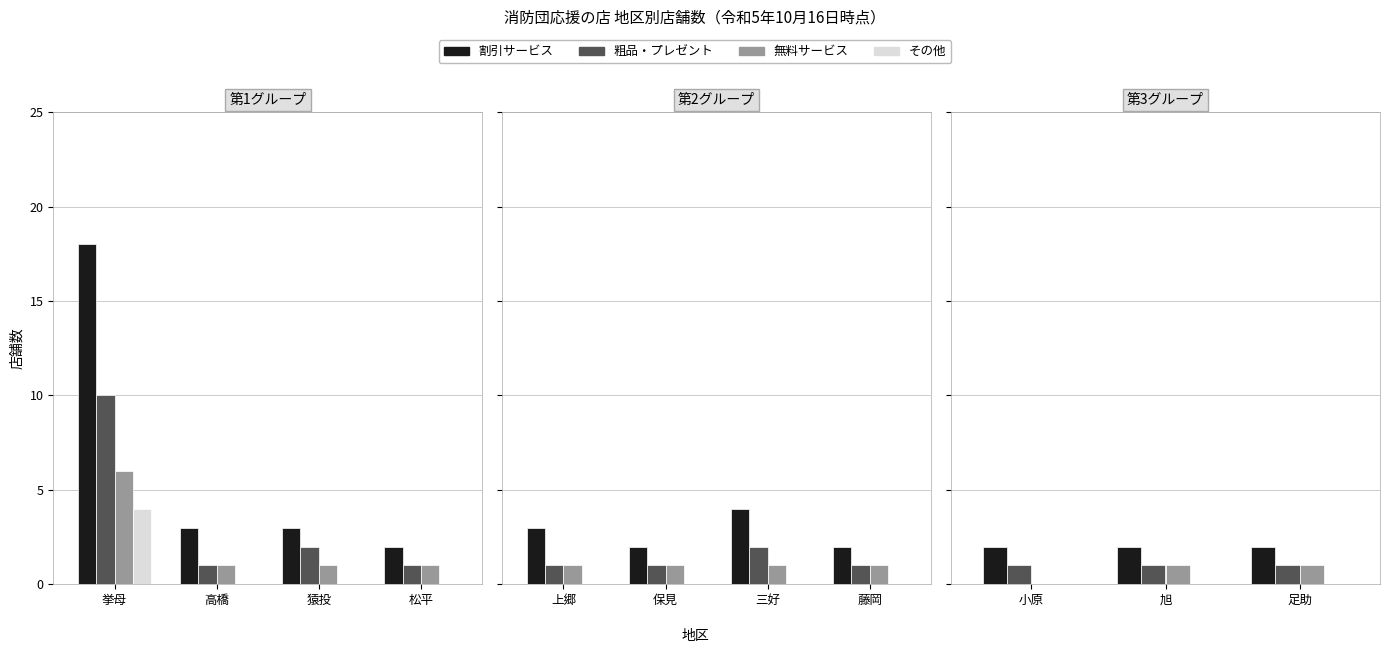

Rank the series at 旭 from highest to lowest value.

割引サービス, 粗品・プレゼント, 無料サービス, その他